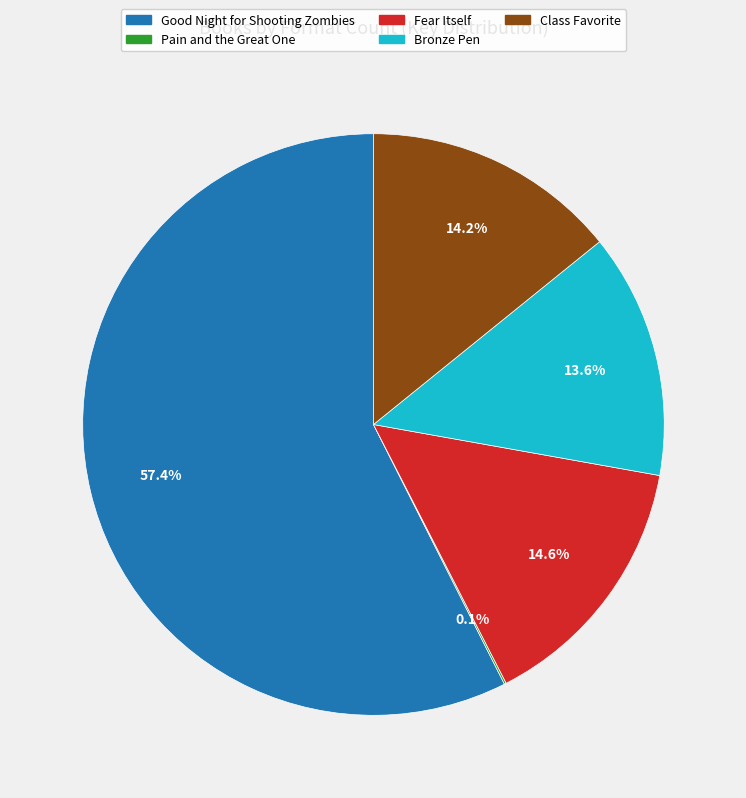

Combined, do Good Night for Shooting Zombies and Bronze Pen account for over 50%?

Yes